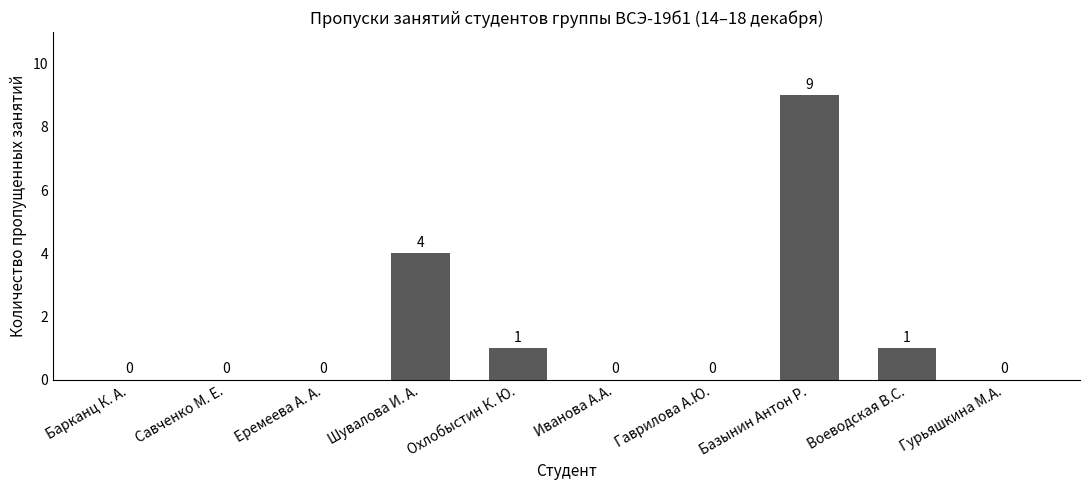

True or false: the data shows 0 at Савченко М. Е..

True